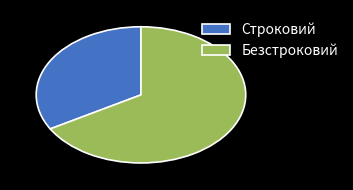

How many segments does this pie chart have?

2